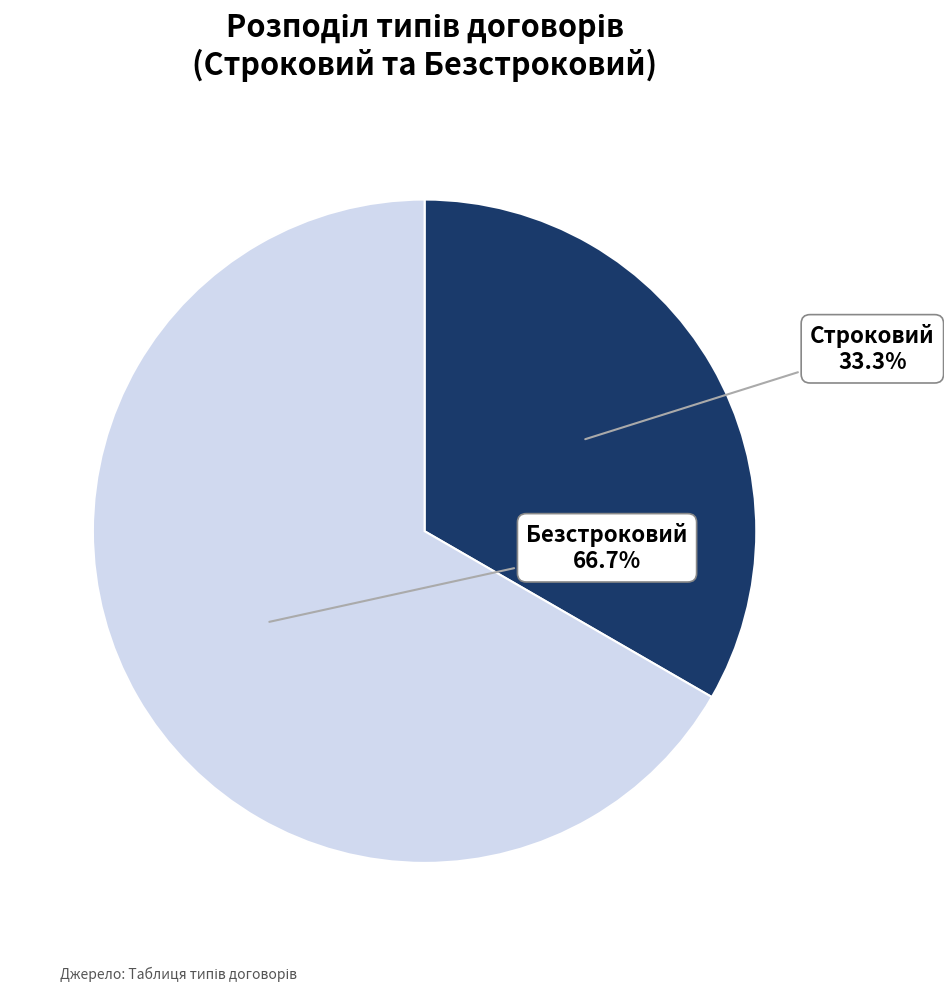

To the nearest percent, what portion does Безстроковий represent?

67%